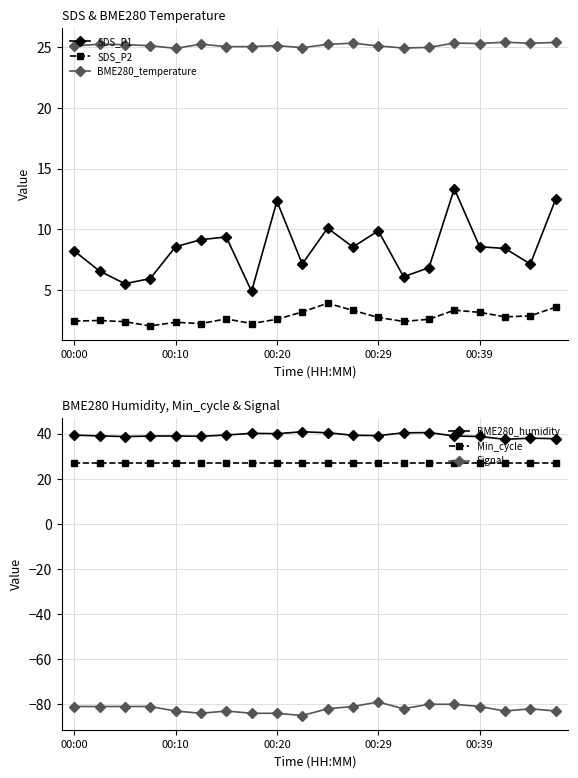

True or false: SDS_P2 has more than 2 points higher than both neighbors.

True